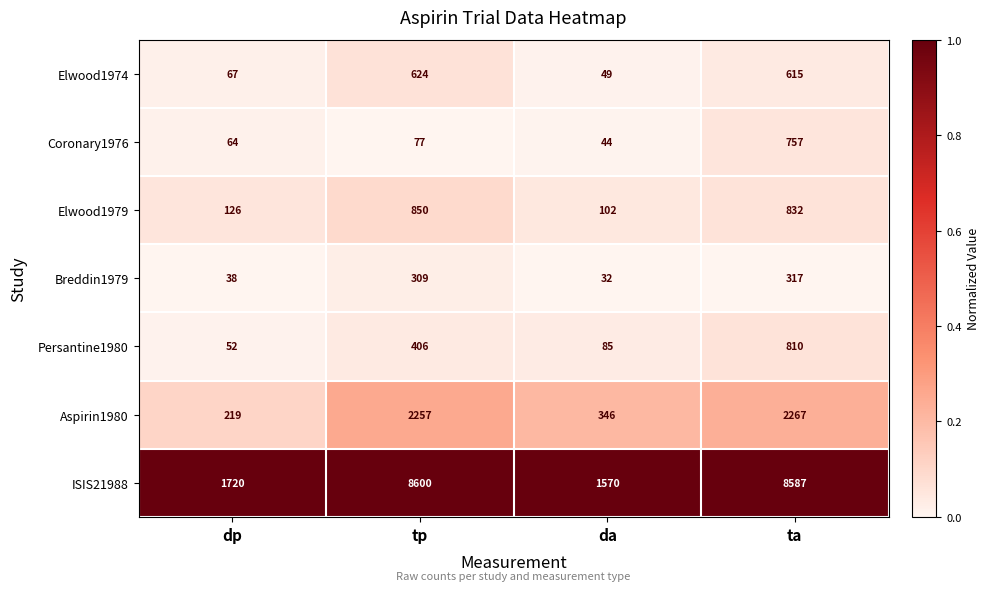

True or false: Coronary1976 has a value of 77 at tp.

True